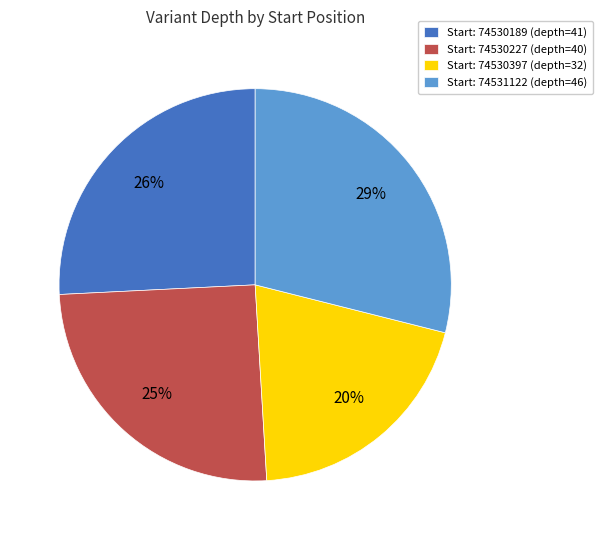

To the nearest percent, what is the difference between the largest and smallest slice percentages?

9%